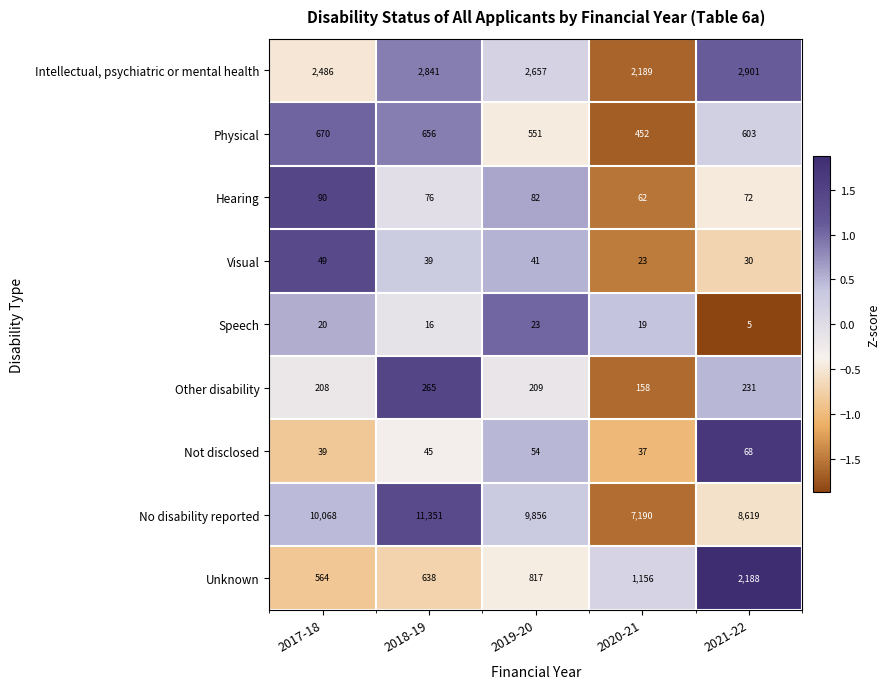

At 2017-18, list the series in order from smallest to largest.

Speech, Not disclosed, Visual, Hearing, Other disability, Unknown, Physical, Intellectual, psychiatric or mental health, No disability reported